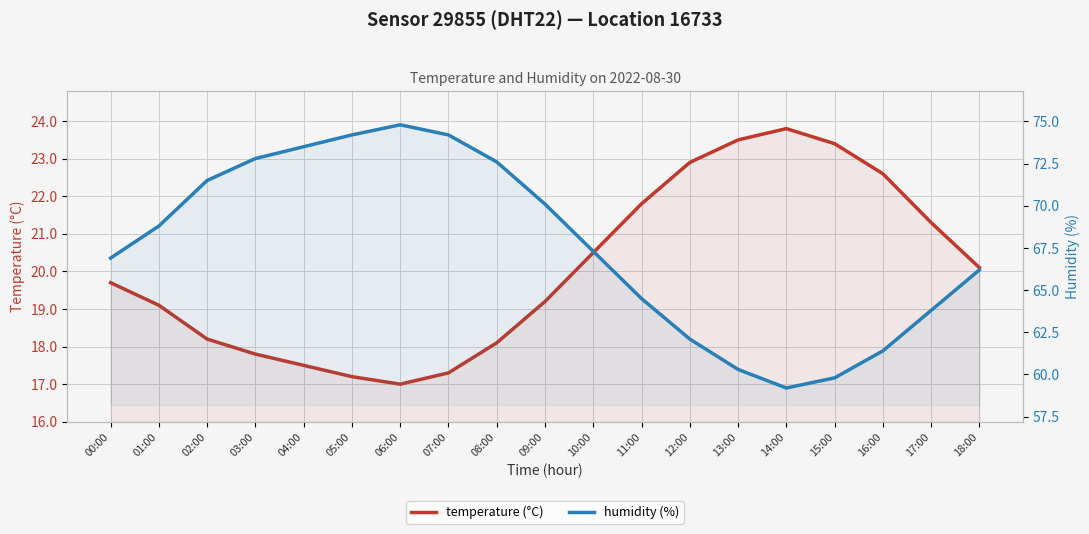

What is the lowest value of the humidity (%) series?

59.2